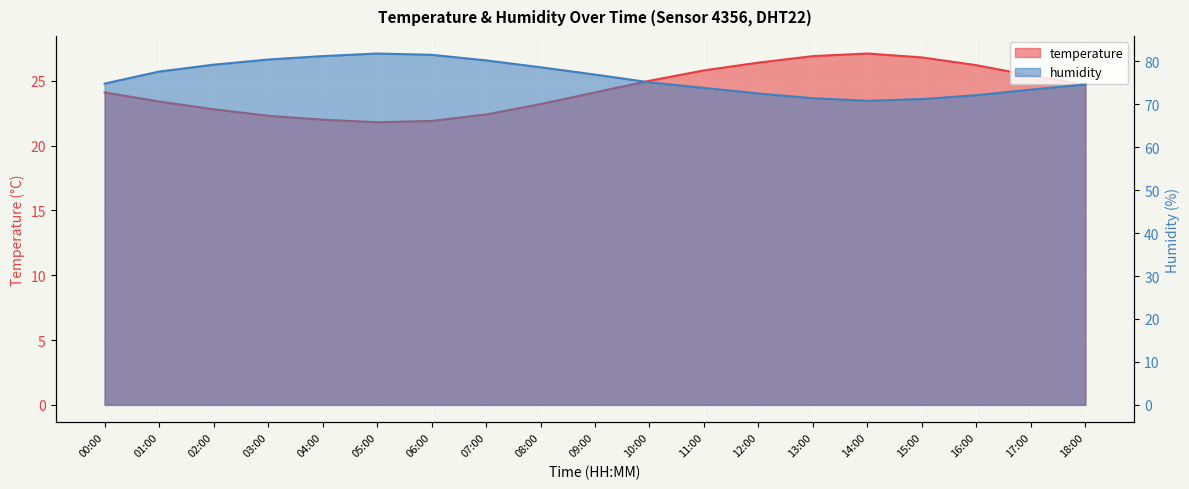

What is the average value of the temperature series?

24.3